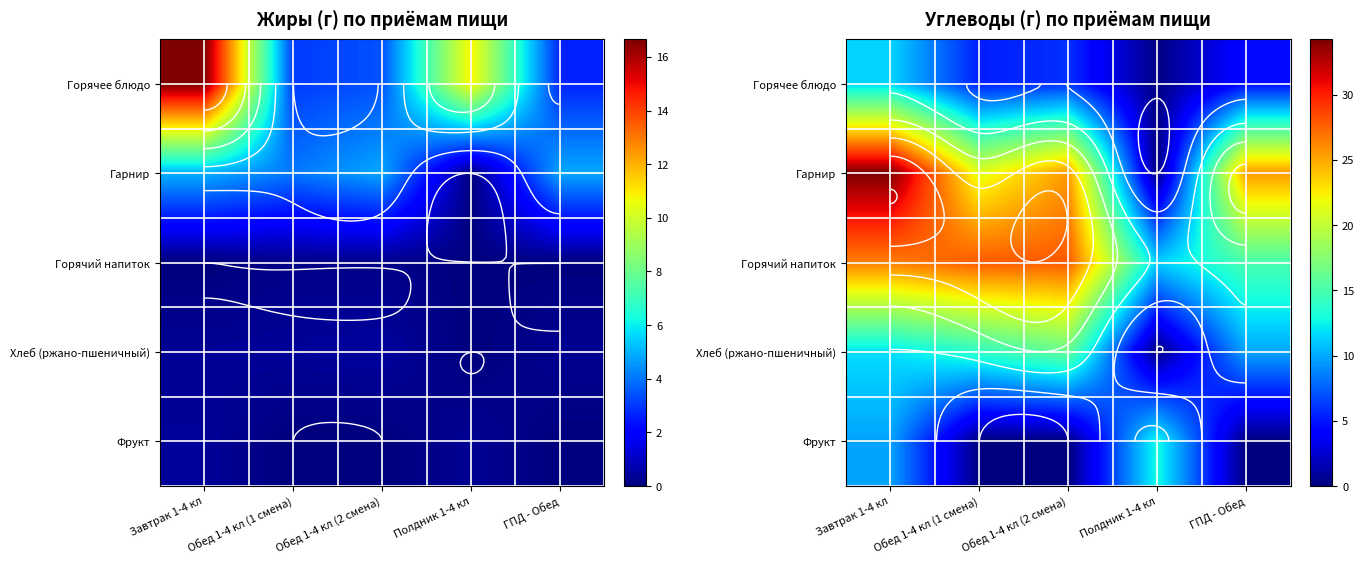

How many positive values does the Фрукт series have?

2